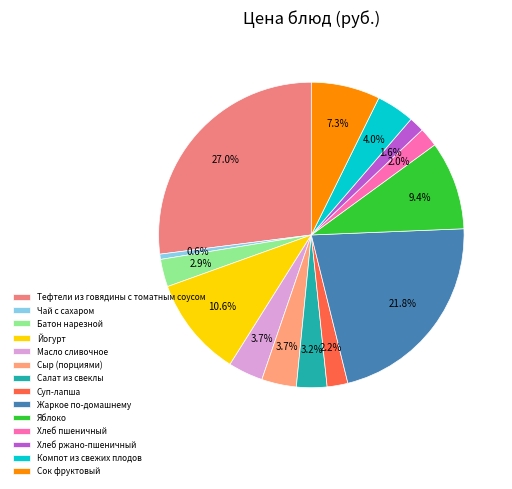

Is there any slice that represents more than half of the pie?

No